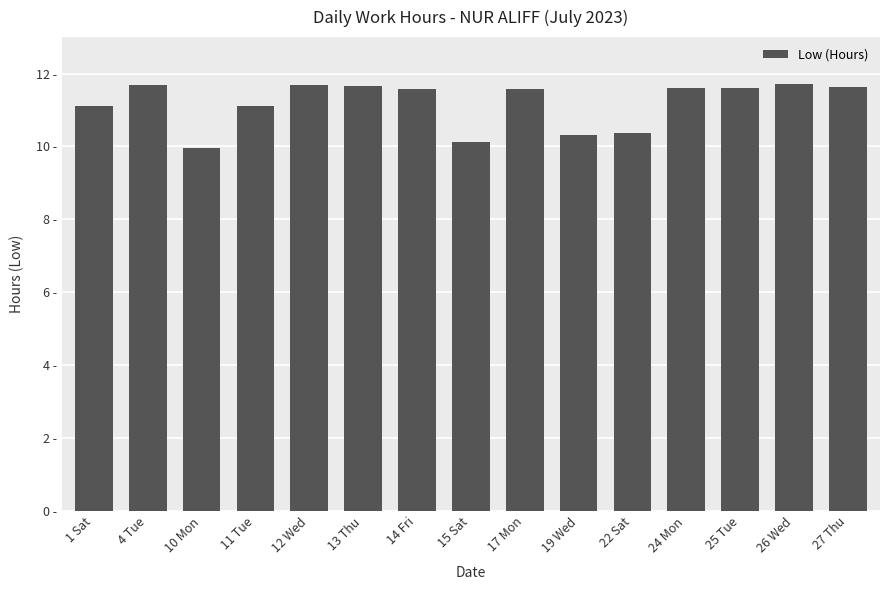

What is the value of the 3rd bar from the left?

10.0